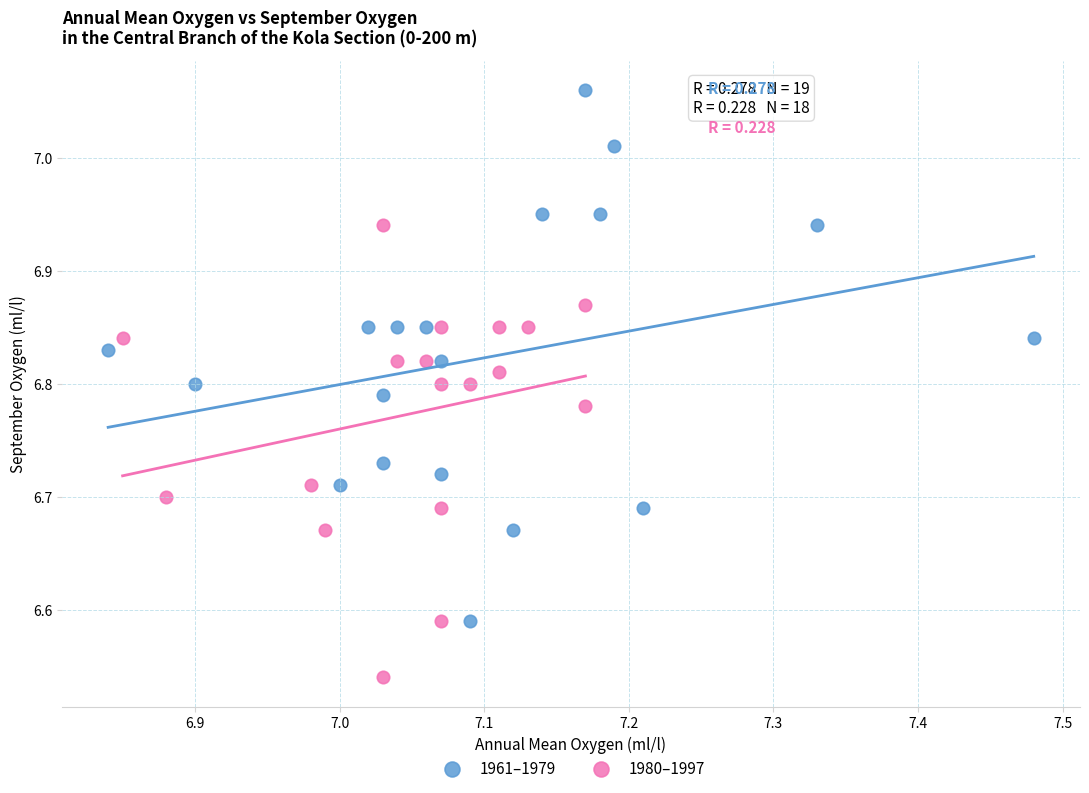

Which series reaches the maximum Y coordinate?

1961–1979